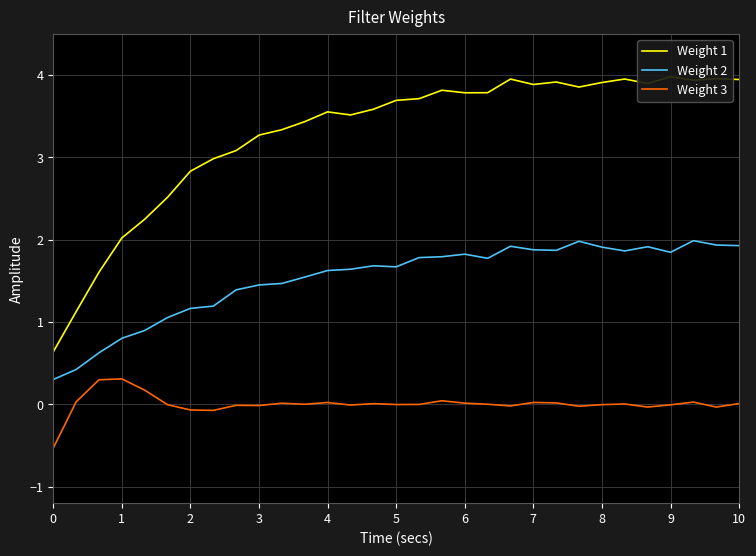

What is the value of the Weight 2 point at the 7th from the left?

1.2